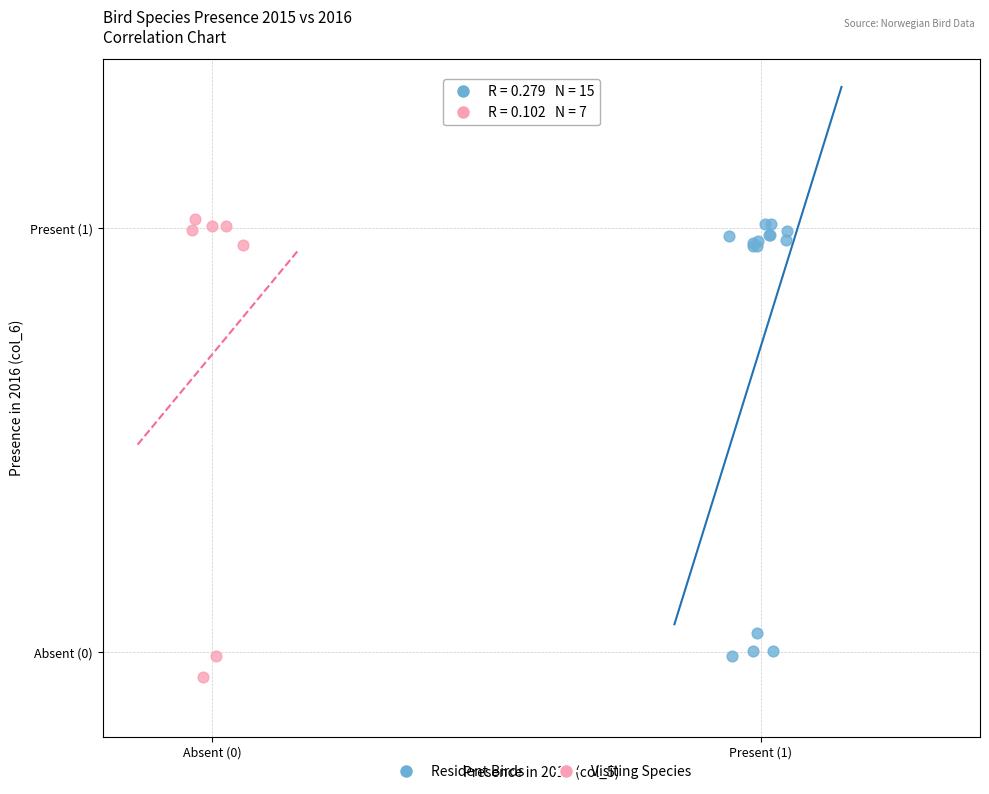

Which series has the widest spread of Y values?

Visiting Species